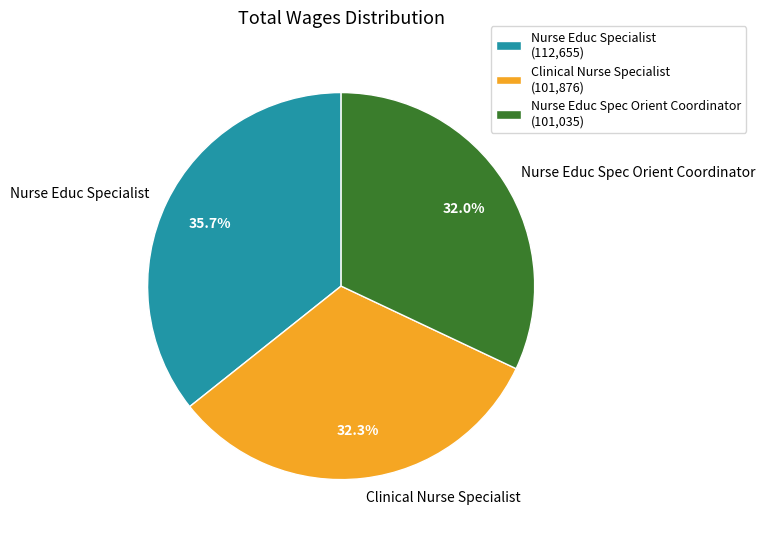

To the nearest percent, what is the difference between the Nurse Educ Specialist and Nurse Educ Spec Orient Coordinator slice percentages?

4%